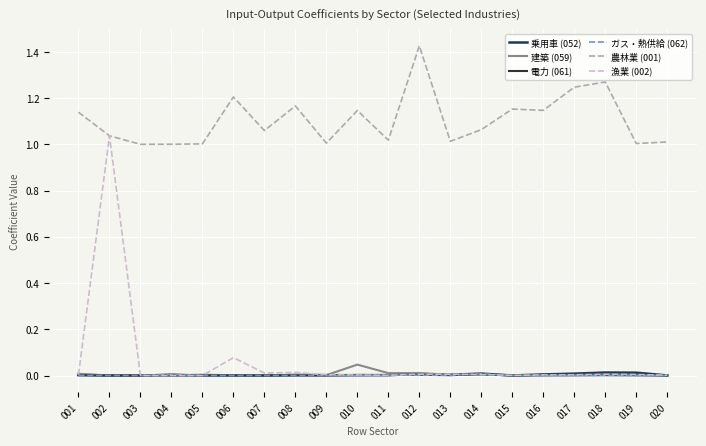

True or false: ガス・熱供給 (062) and 農林業 (001) cross at least once.

False